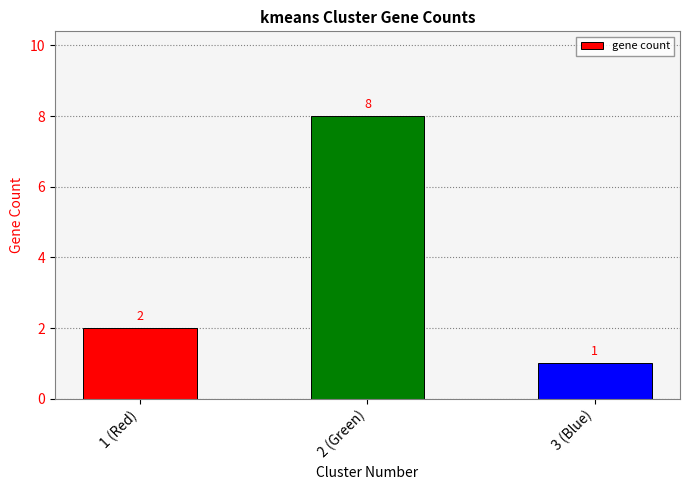

The chart shows a value of 14 at 2 (Green). True or false?

False